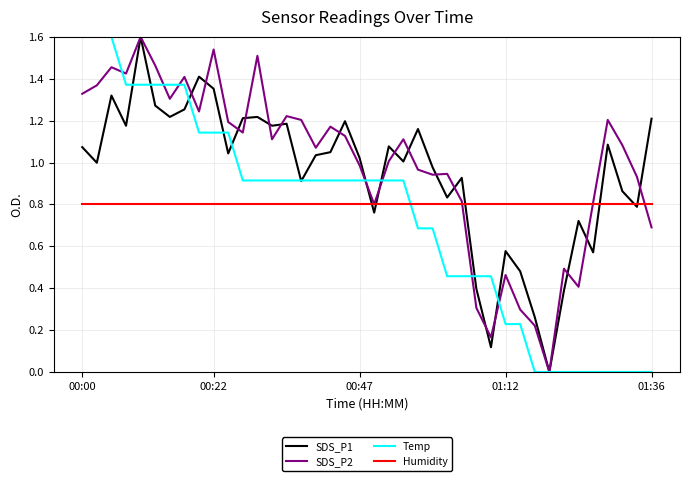

How many times do Humidity and Temp cross each other?

1